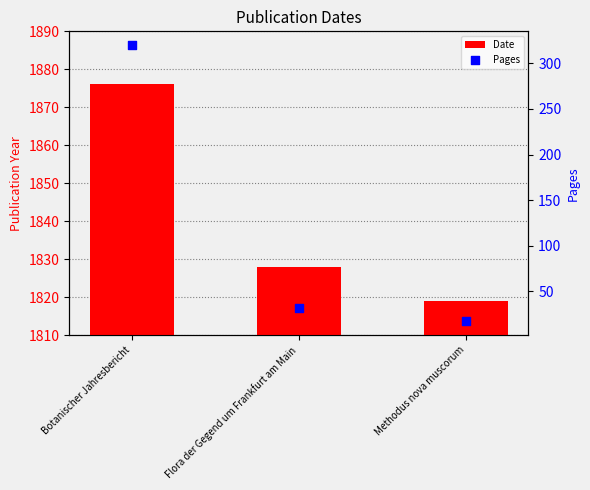

Which series reaches the minimum Y coordinate?

Pages